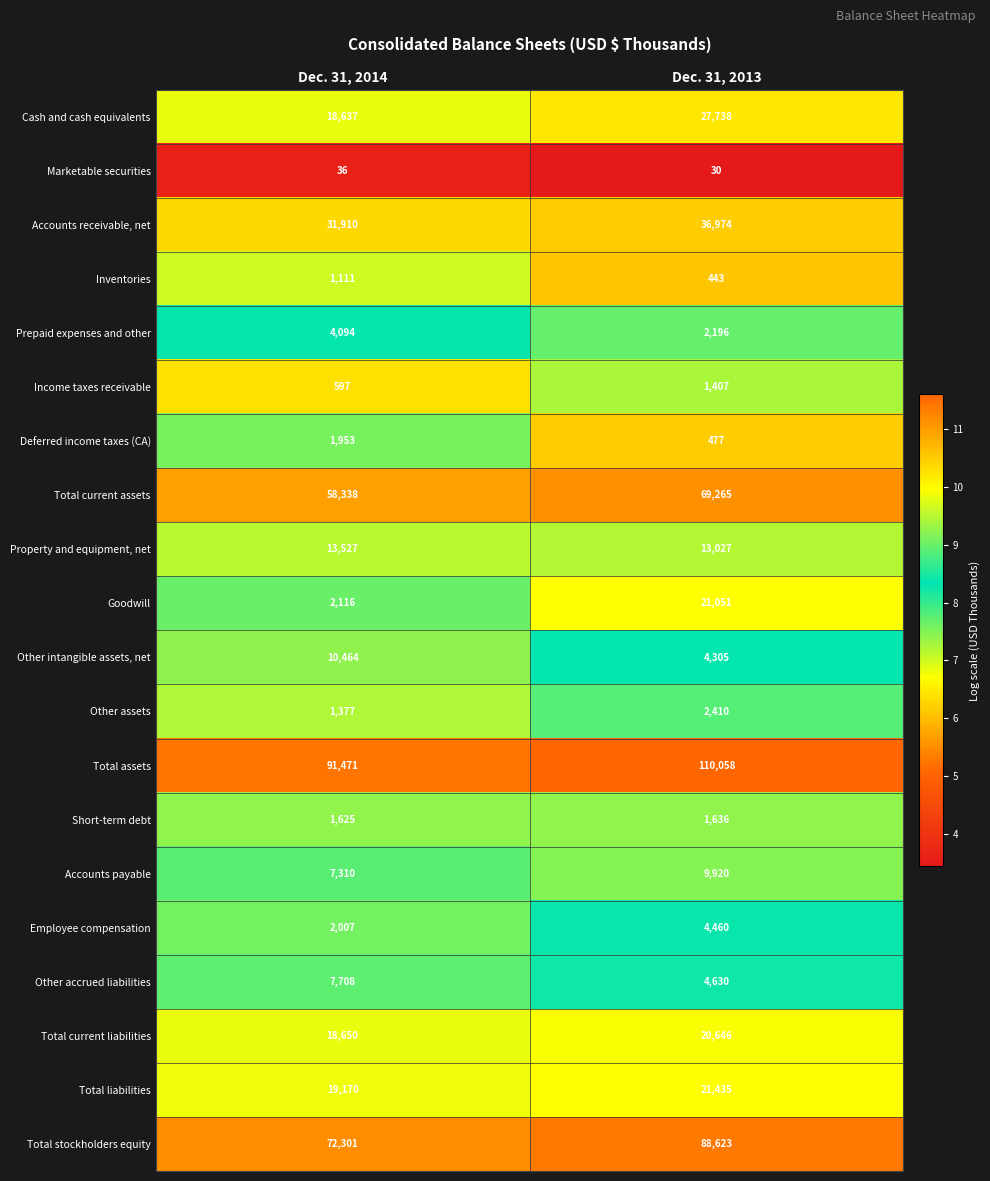

Which category has the lowest value across all series?

Dec. 31, 2013